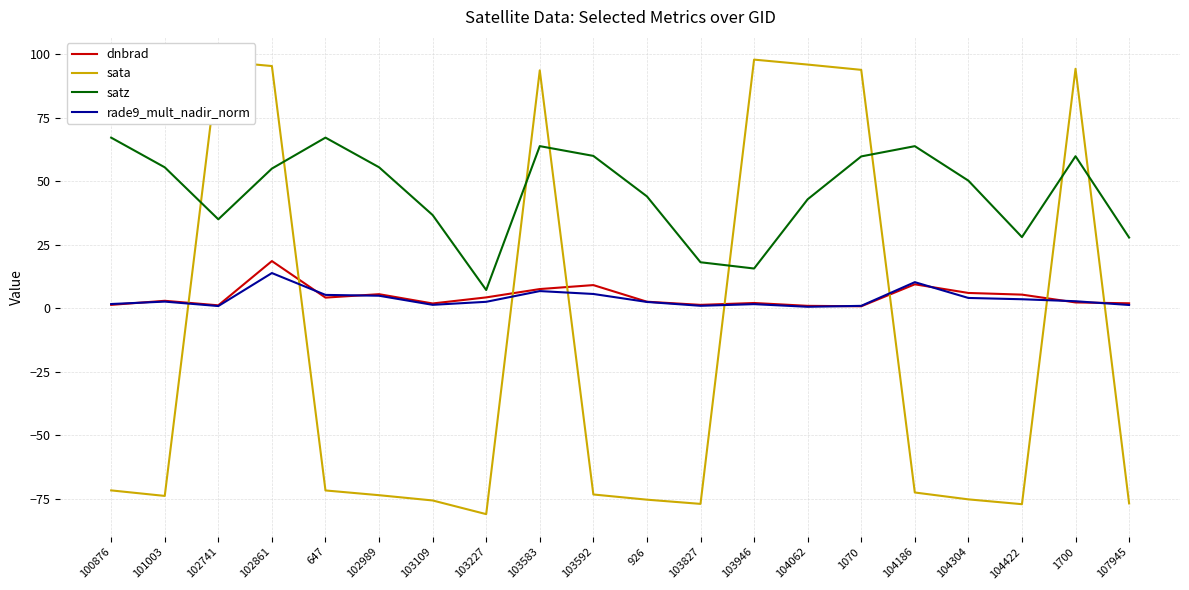

What is the sum of the dnbrad values at 103109 and 103946?

4.0